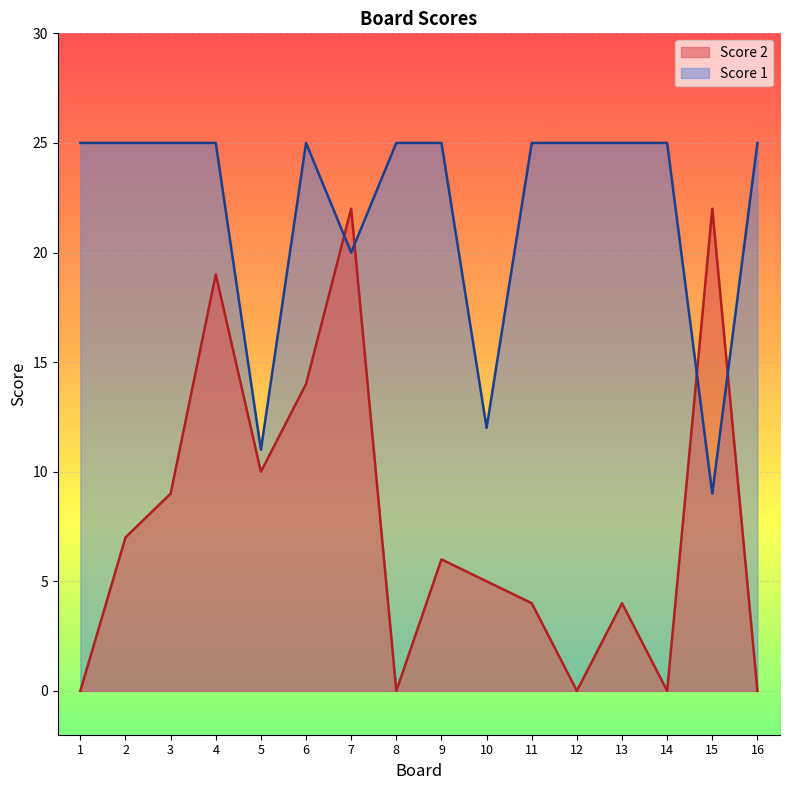

What is the maximum value shown in the chart?

25